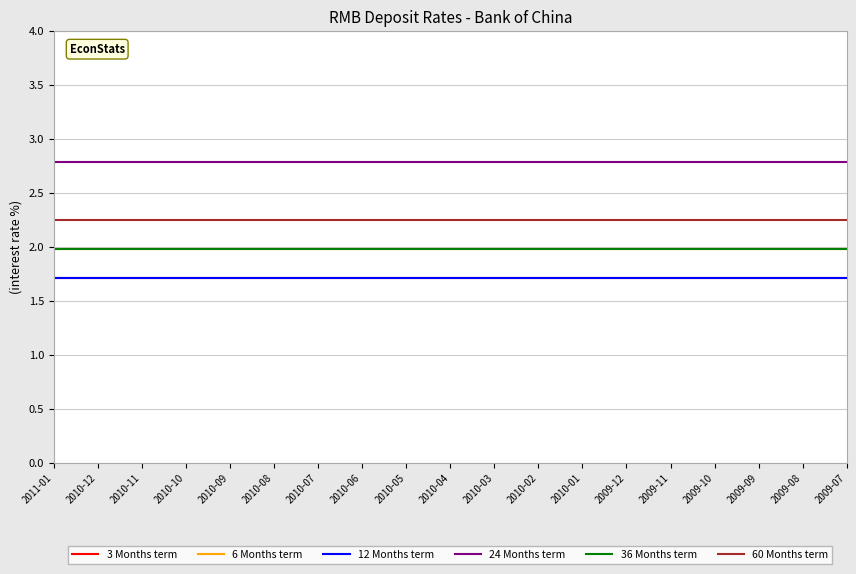

Rank the categories by 36 Months term value from highest to lowest.

2011-01, 2010-12, 2010-11, 2010-10, 2010-09, 2010-08, 2010-07, 2010-06, 2010-05, 2010-04, 2010-03, 2010-02, 2010-01, 2009-12, 2009-11, 2009-10, 2009-09, 2009-08, 2009-07